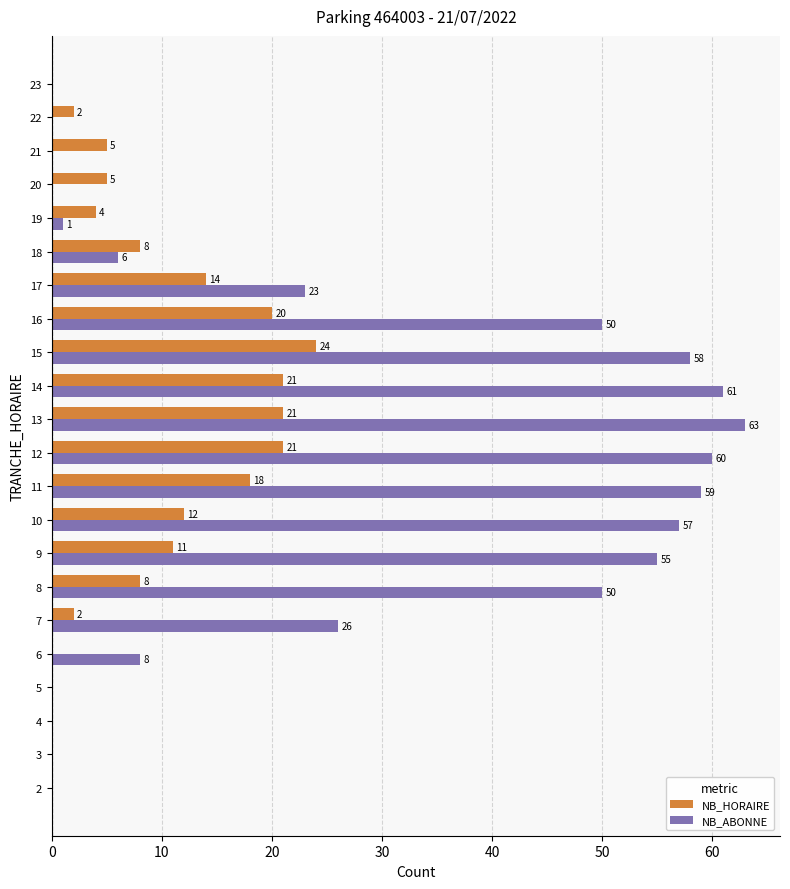

Which series has the largest total across all categories?

NB_ABONNE